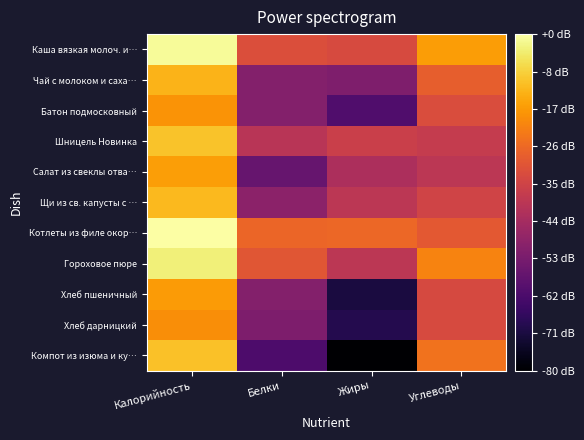

Which series has the largest range (max minus min)?

Компот из изюма и ку…